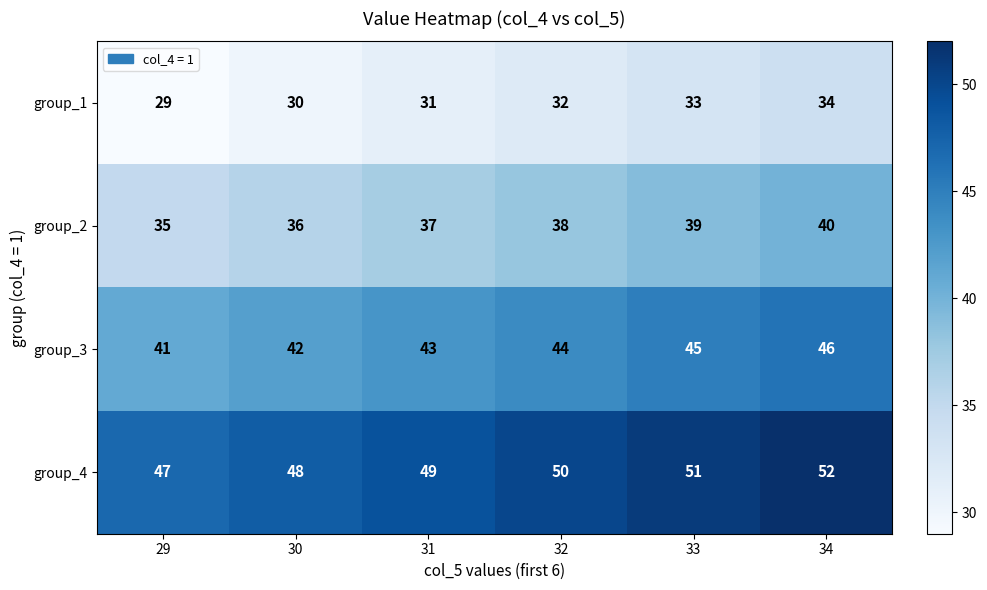

Rank the series by their average value, from lowest to highest.

group_1, group_2, group_3, group_4